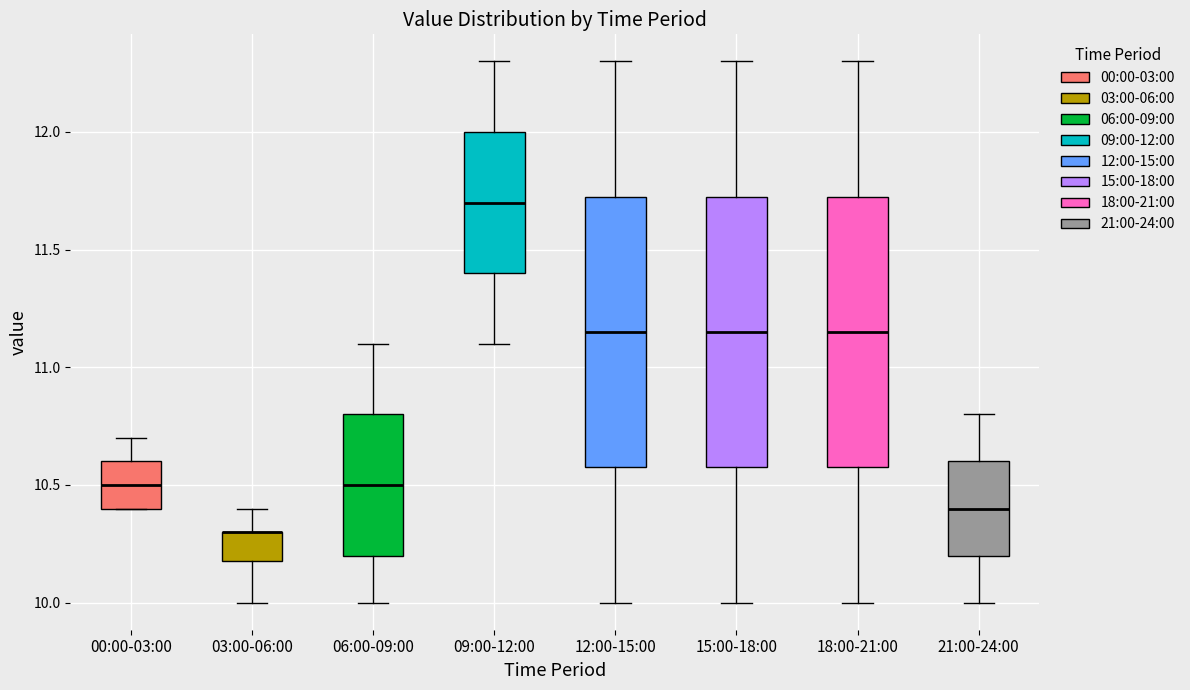

Reading left to right, transcribe this box plot: for each box, give where its median line is, the range the box spans, and where its two whiskers end, as read against the y-axis. The values are not printed on the chart, so give them approximately, as read against the axis.

00:00-03:00: median 10.50, box 10.40 to 10.60, whiskers 10.40 to 10.70
03:00-06:00: median 10.30 (drawn on the box's upper edge), box 10.20 to 10.30, whiskers 10.00 to 10.40
06:00-09:00: median 10.50, box 10.20 to 10.80, whiskers 10.00 to 11.10
09:00-12:00: median 11.70, box 11.40 to 12.00, whiskers 11.10 to 12.30
12:00-15:00: median 11.15, box 10.60 to 11.75, whiskers 10.00 to 12.30
15:00-18:00: median 11.15, box 10.60 to 11.75, whiskers 10.00 to 12.30
18:00-21:00: median 11.15, box 10.60 to 11.75, whiskers 10.00 to 12.30
21:00-24:00: median 10.40, box 10.20 to 10.60, whiskers 10.00 to 10.80